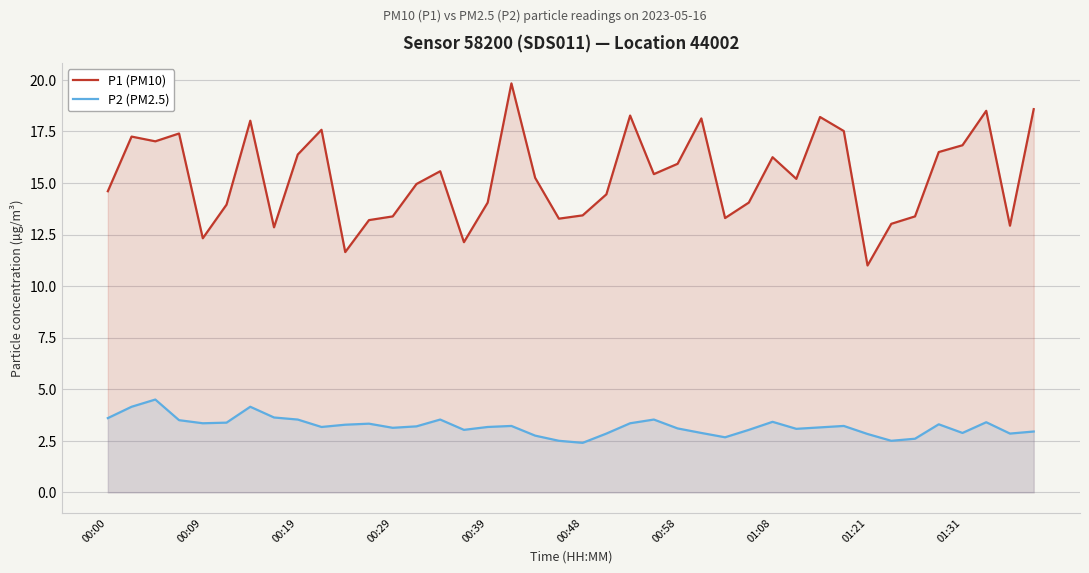

What is the difference between the maximum and minimum values in the P1 (PM10) series?

8.8